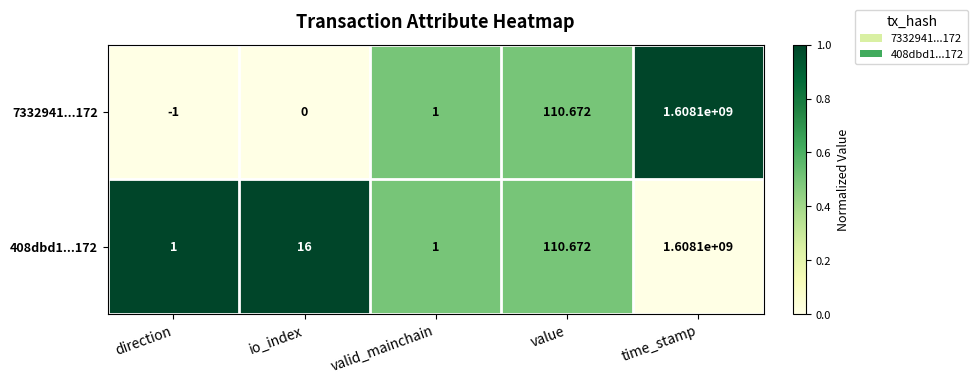

How many data points in 7332941...172 are less than 1?

2